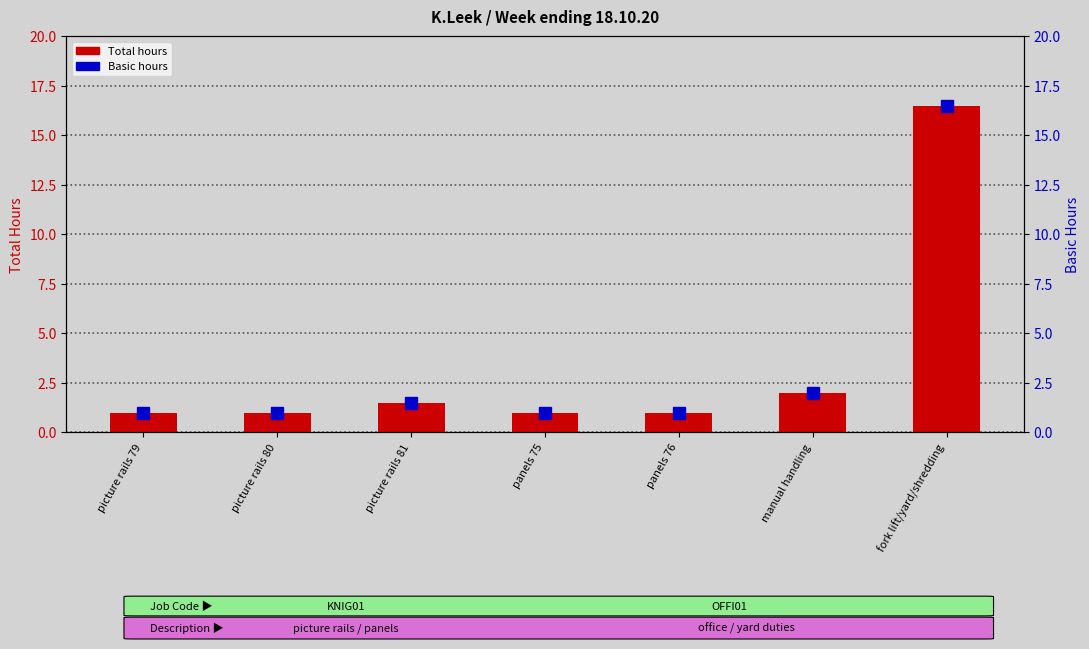

Count the number of data series in this chart.

2